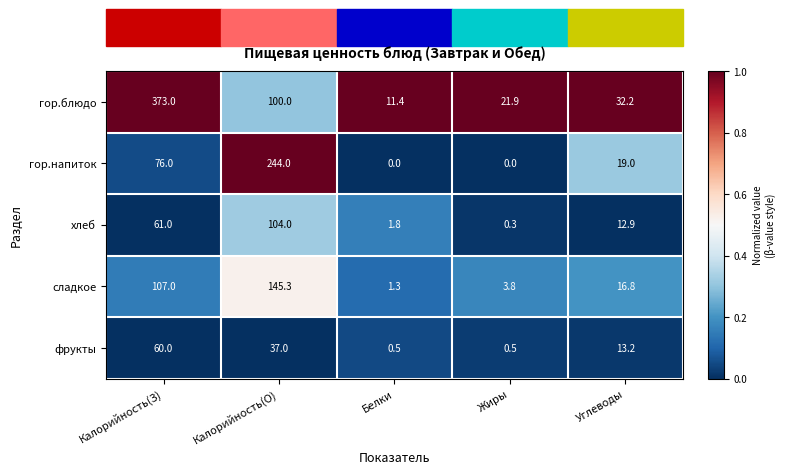

Which series has the largest total across all categories?

гор.блюдо